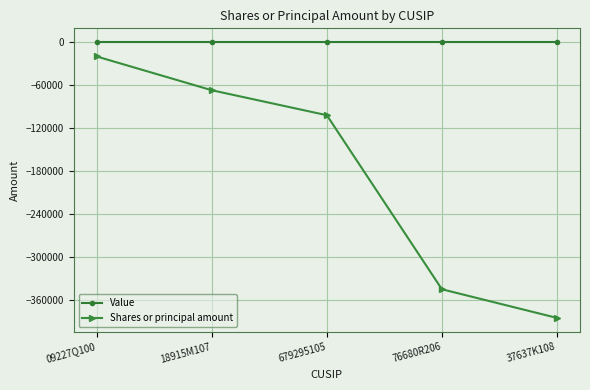

What is the label of the 2nd point from the right?

76680R206